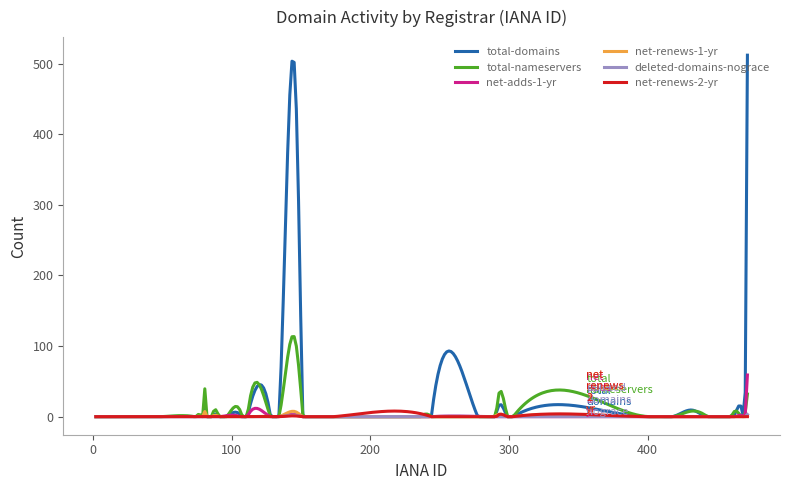

True or false: net-renews-2-yr and net-renews-1-yr cross at least once.

True